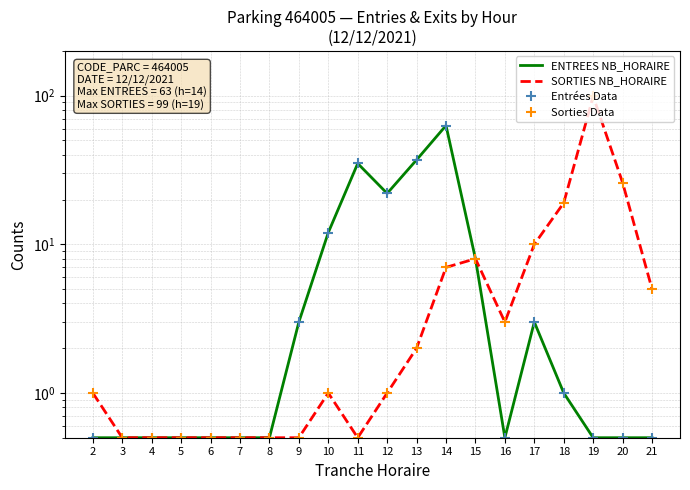

Reading left to right, extract all data points from this chart.

ENTREES NB_HORAIRE: 2=0.5	3=0.5	4=0.5	5=0.5	6=0.5	7=0.5	8=0.5	9=3.0	10=12.0	11=35.0	12=22.0	13=37.0	14=63.0	15=8.0	16=0.5	17=3.0	18=1.0	19=0.5	20=0.5	21=0.5
SORTIES NB_HORAIRE: 2=1.0	3=0.5	4=0.5	5=0.5	6=0.5	7=0.5	8=0.5	9=0.5	10=1.0	11=0.5	12=1.0	13=2.0	14=7.0	15=8.0	16=3.0	17=10.0	18=19.0	19=99.0	20=26.0	21=5.0
Entrées Data: 2=0.5	3=0.5	4=0.5	5=0.5	6=0.5	7=0.5	8=0.5	9=3.0	10=12.0	11=35.0	12=22.0	13=37.0	14=63.0	15=8.0	16=0.5	17=3.0	18=1.0	19=0.5	20=0.5	21=0.5
Sorties Data: 2=1.0	3=0.5	4=0.5	5=0.5	6=0.5	7=0.5	8=0.5	9=0.5	10=1.0	11=0.5	12=1.0	13=2.0	14=7.0	15=8.0	16=3.0	17=10.0	18=19.0	19=99.0	20=26.0	21=5.0